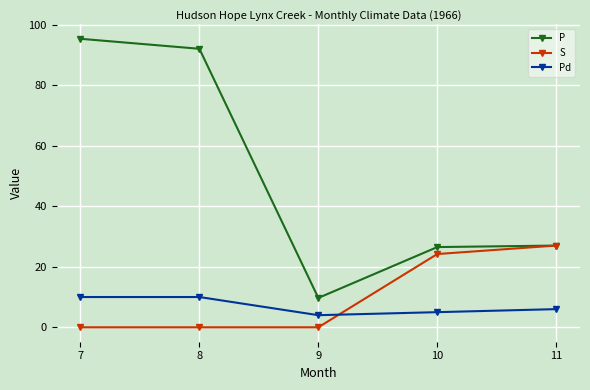

Is it true that S equals 11.3 at 8?

False